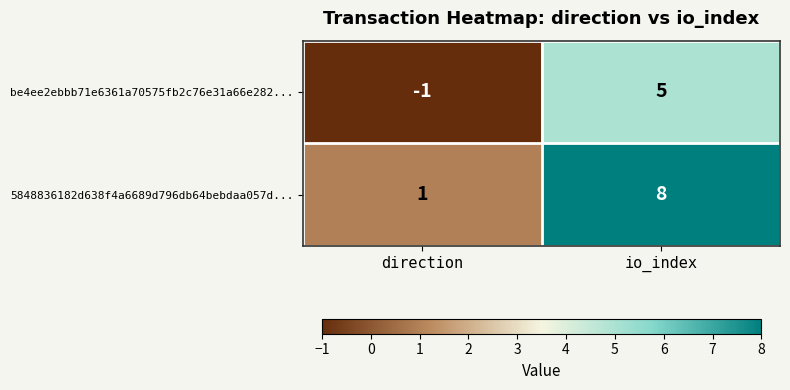

Which category has the highest value across all series?

io_index